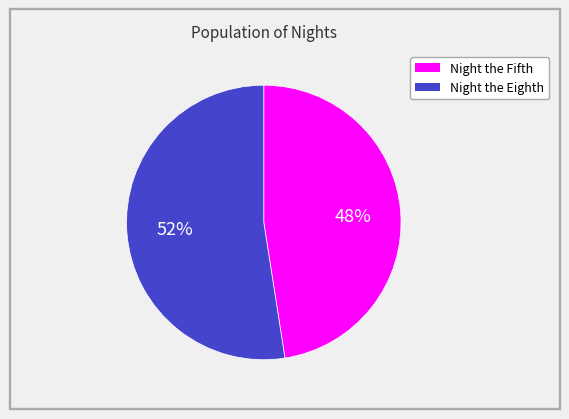

Is the sum of Night the Fifth and Night the Eighth greater than half?

Yes